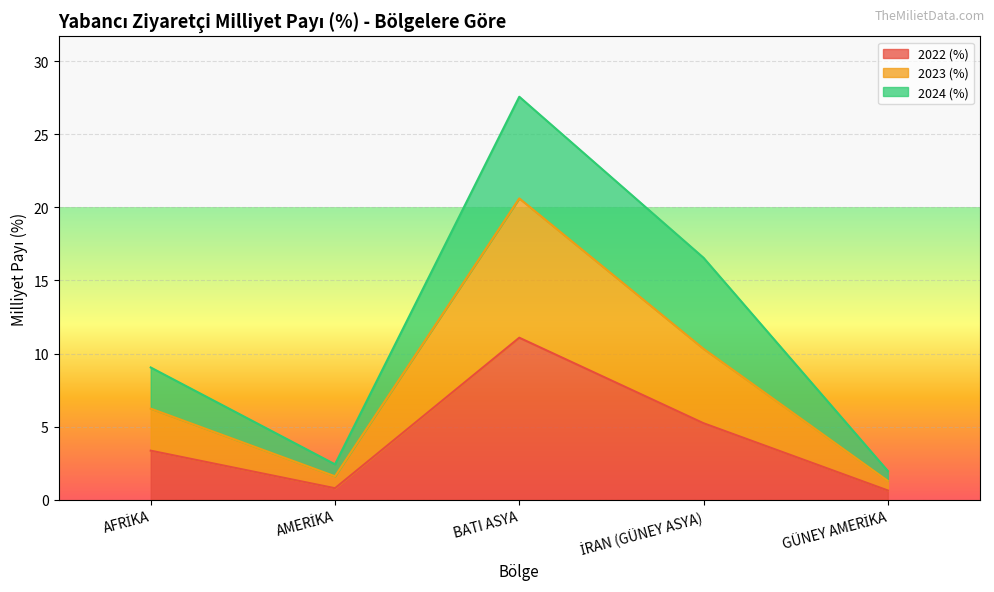

Which category has the highest value in the 2022 (%) series?

BATI ASYA